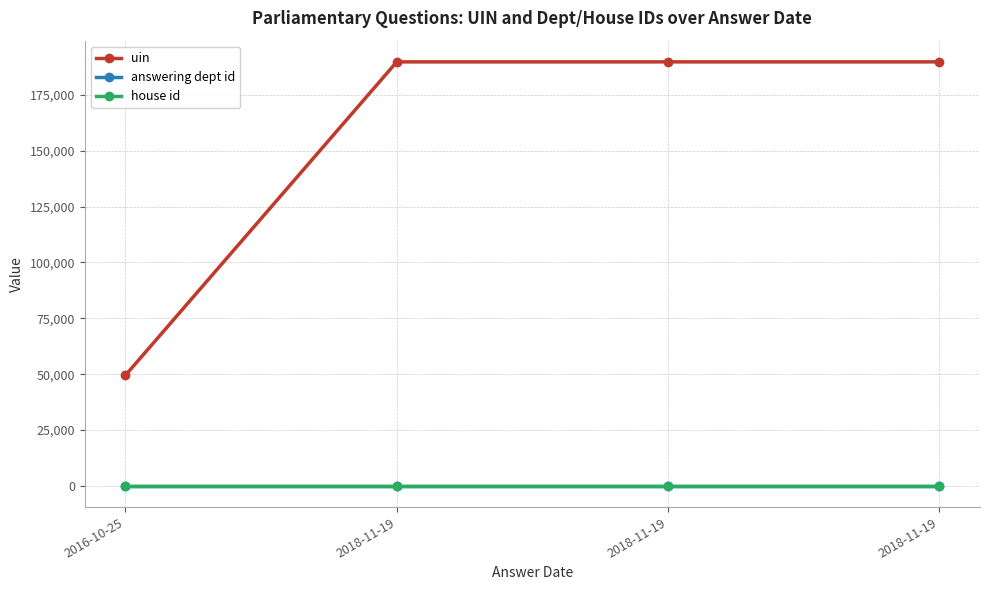

How many lines are shown in the chart?

3